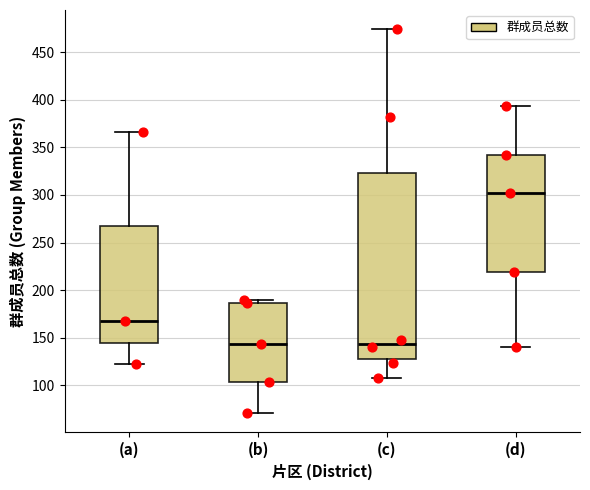

Reading left to right, read every box against the y-axis: the position of its median line, the range the box covers, and the ends of its whiskers. The values are not printed on the chart, so give them approximately, as read against the axis.

(a): median 170, box 145 to 265, whiskers 120 to 365
(b): median 145, box 105 to 185, whiskers 70 to 190
(c): median 145, box 130 to 325, whiskers 110 to 475
(d): median 300, box 220 to 340, whiskers 140 to 395